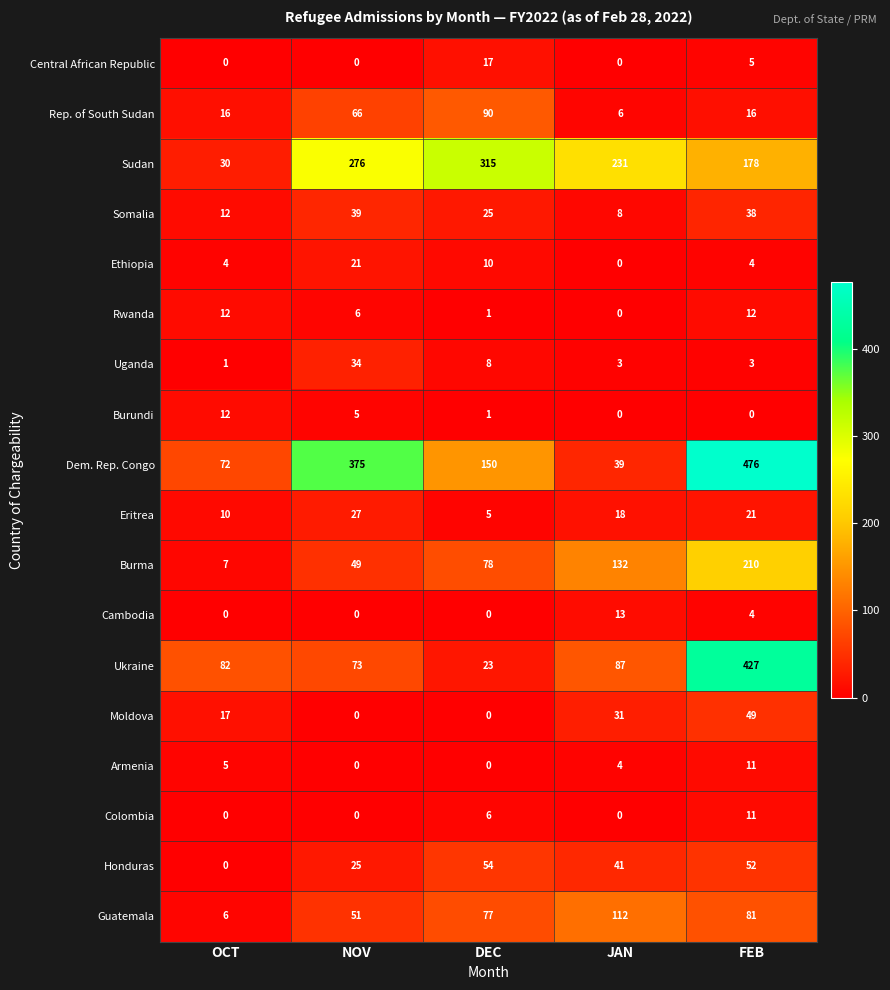

List the labels in order of Honduras value, smallest first.

OCT, NOV, JAN, FEB, DEC